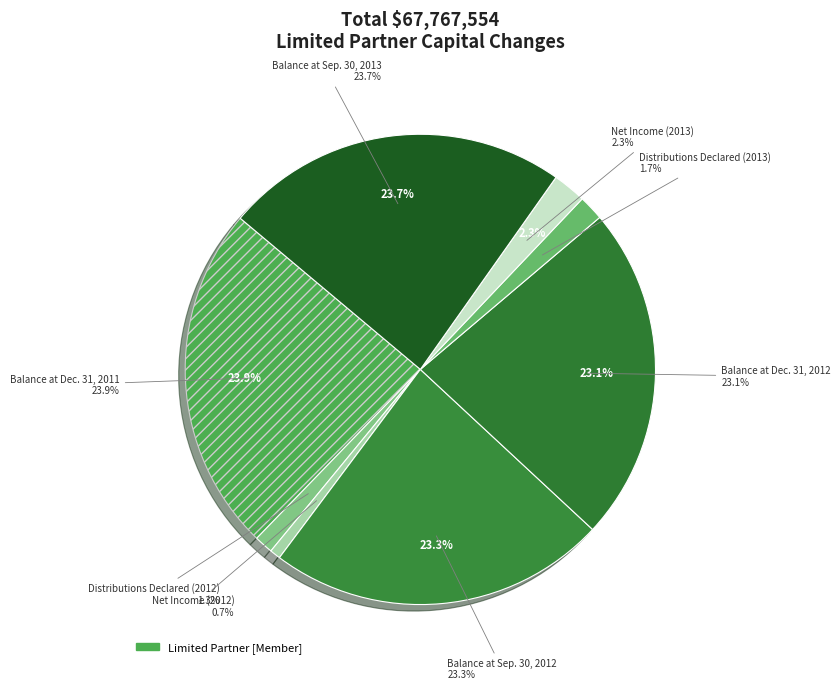

What is the ratio of the value at Balance at Sep. 30, 2012 to the value at Distributions Declared (2013)?

13.5